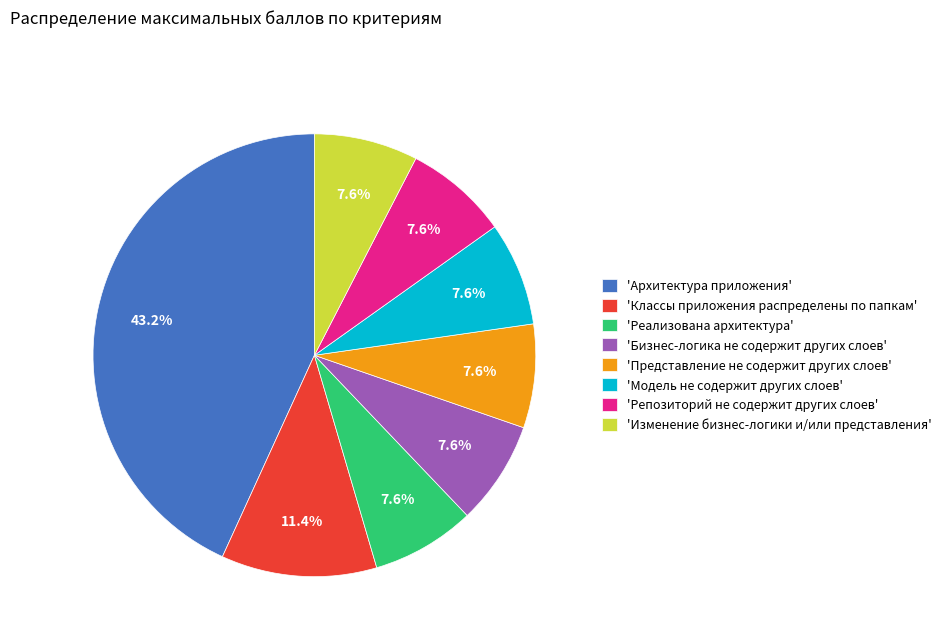

To the nearest percent, what is the average slice percentage?

12%